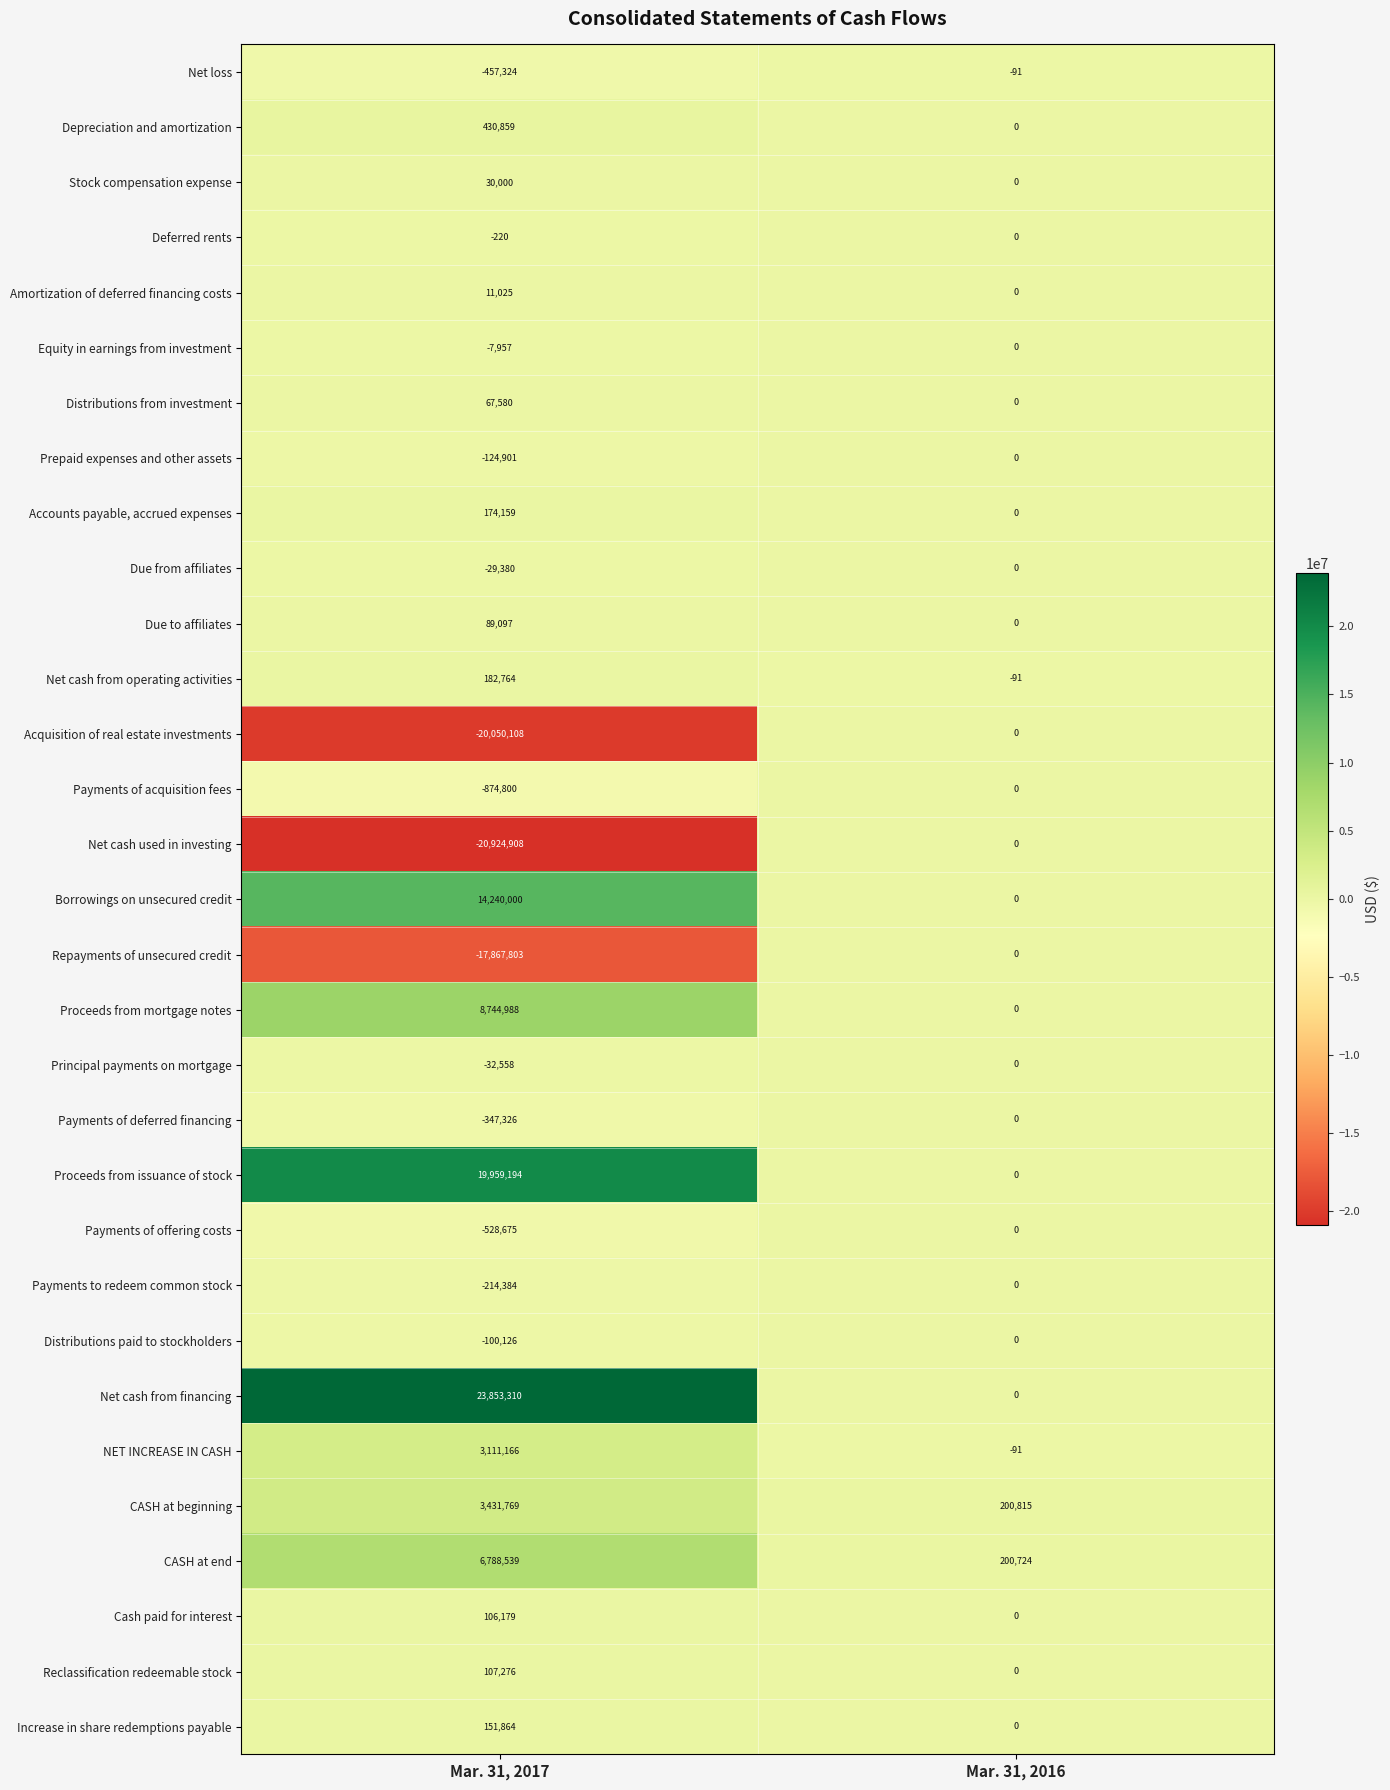

How many data points does each series have?

2